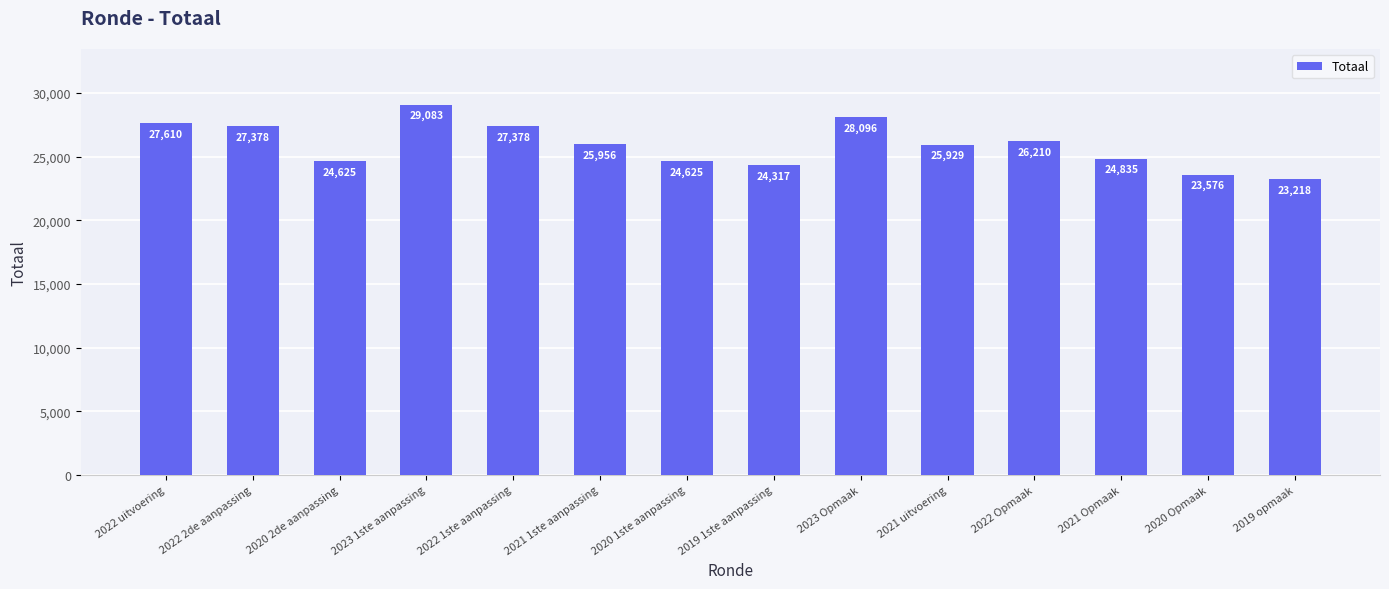

What is the change in value from 2019 1ste aanpassing to 2021 uitvoering?

+1612